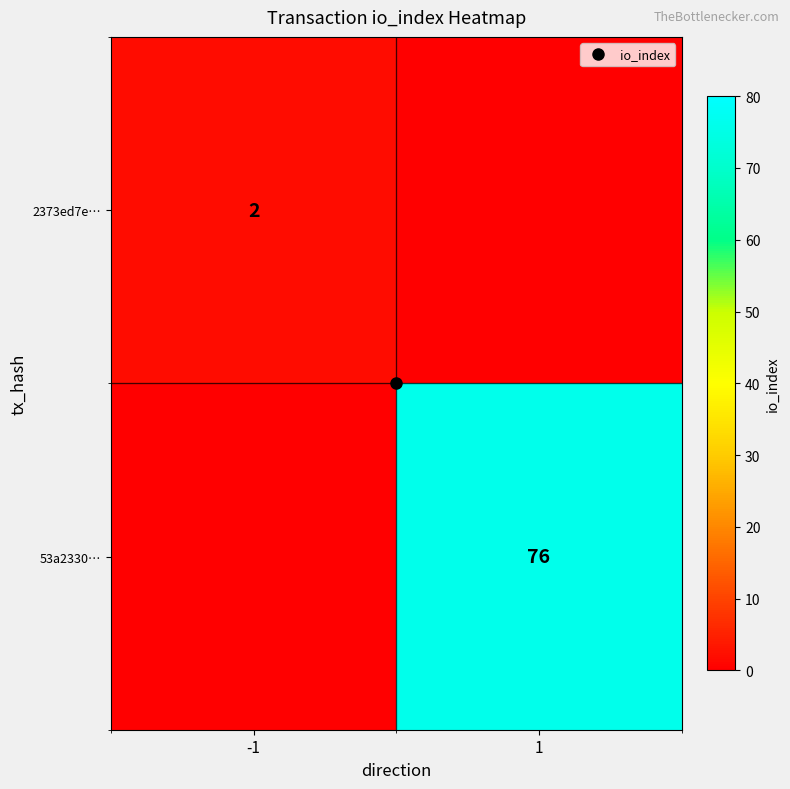

List the labels in order of 53a2330… value, largest first.

1, -1